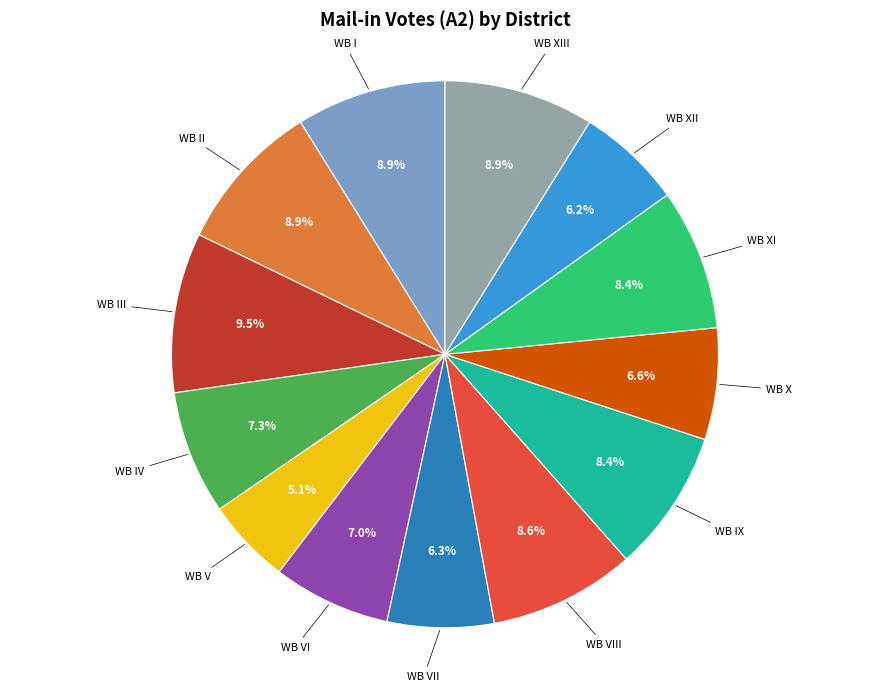

How many slices are in this pie chart?

13